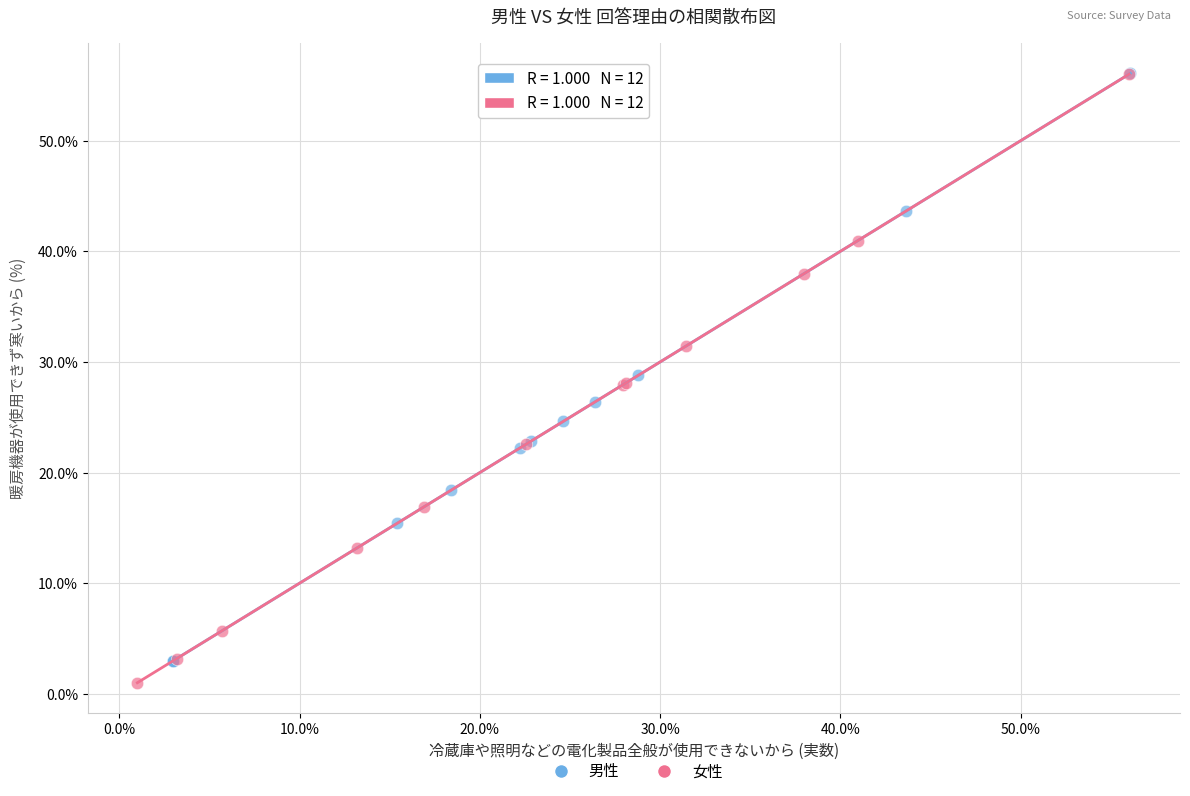

What are all the series names shown in the legend?

男性, 女性